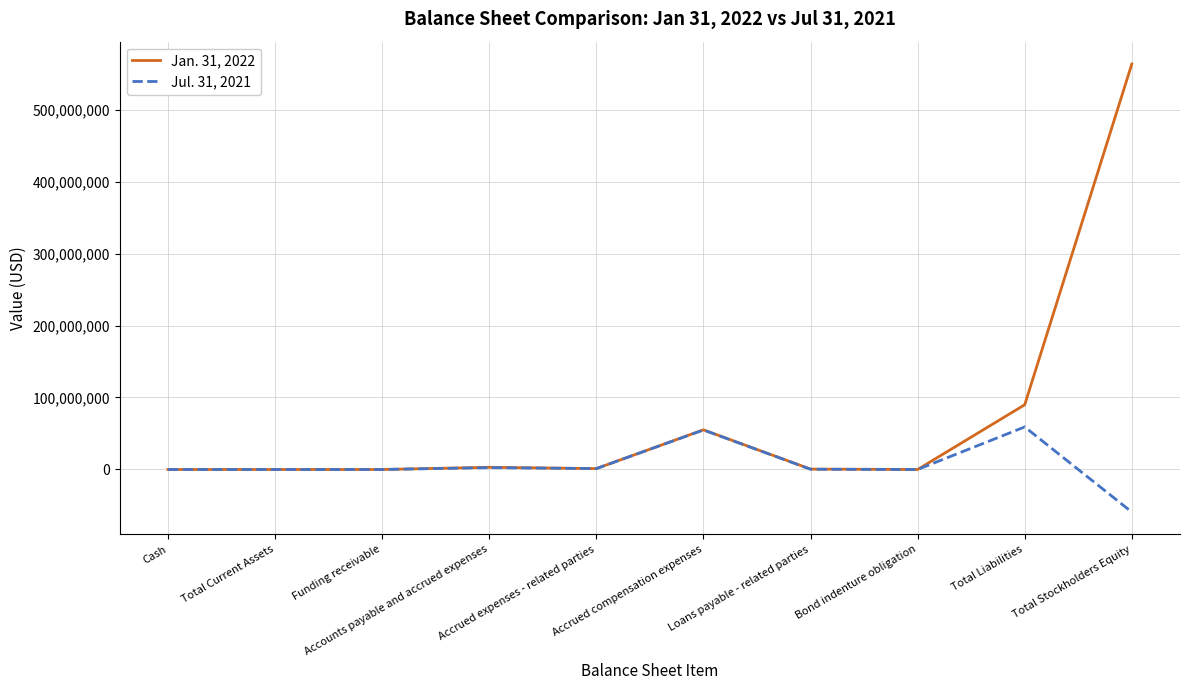

Which series has the largest total across all categories?

Jan. 31, 2022